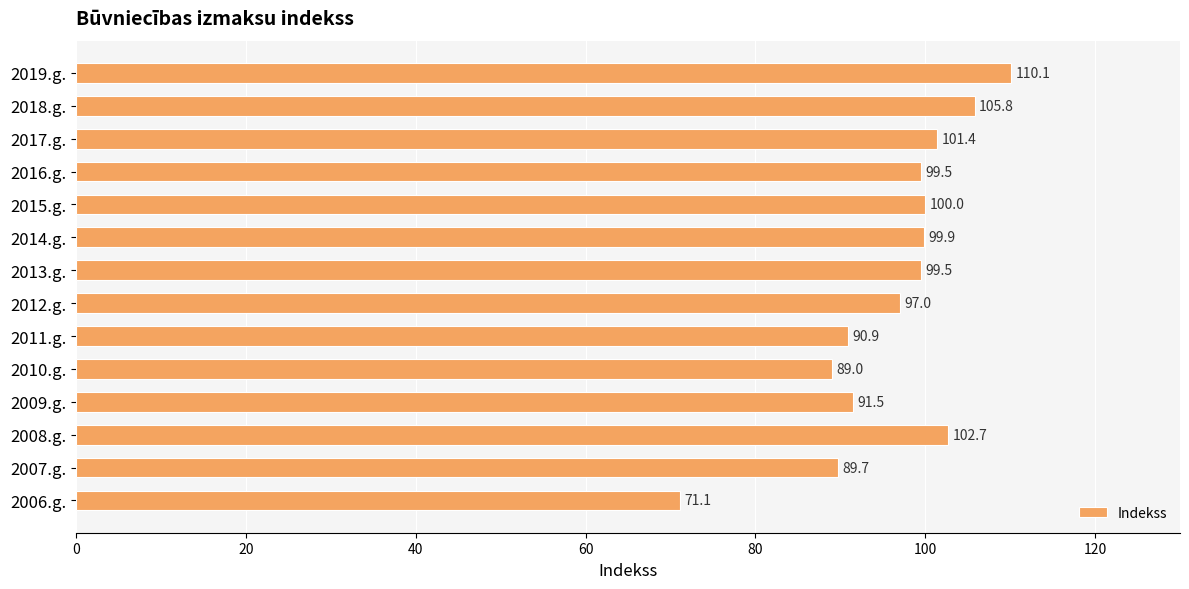

Read the value at 2009.g..

91.5